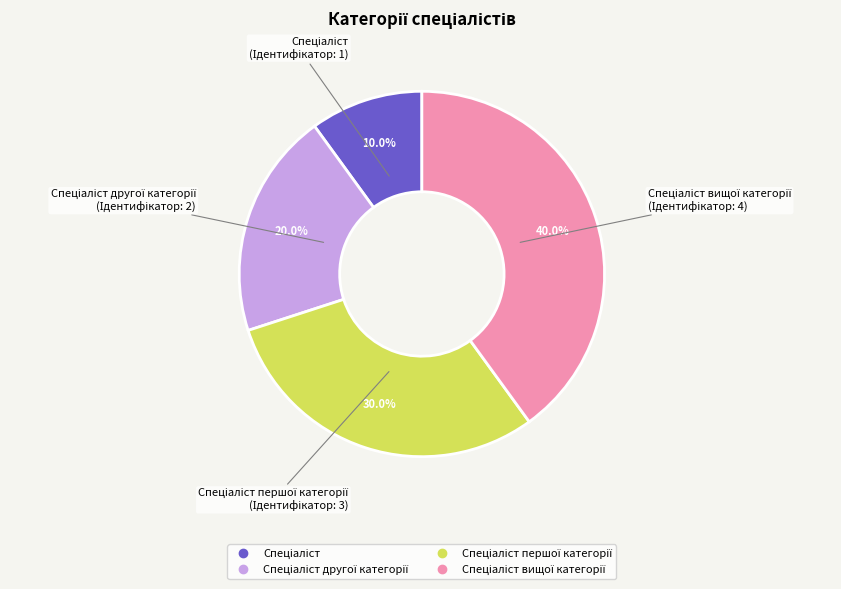

Is there any slice that represents more than half of the pie?

No